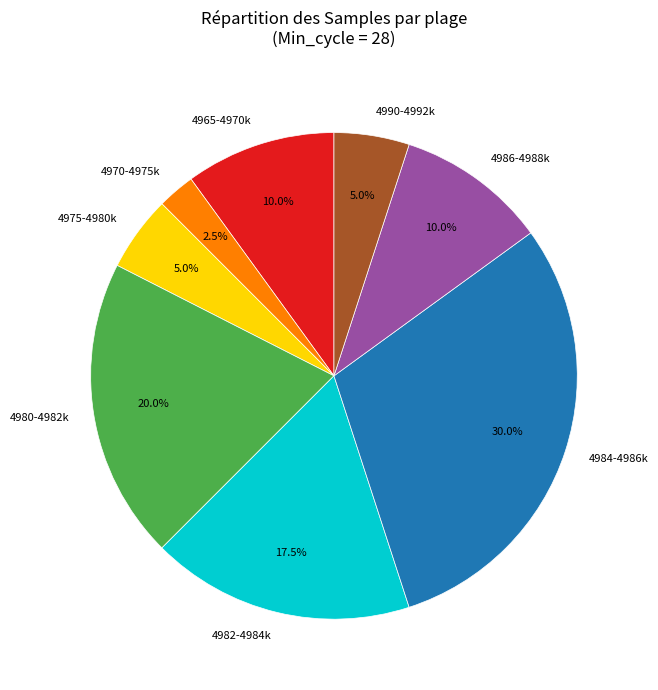

What percentage do 4980-4982k and 4984-4986k together represent?

50.0%